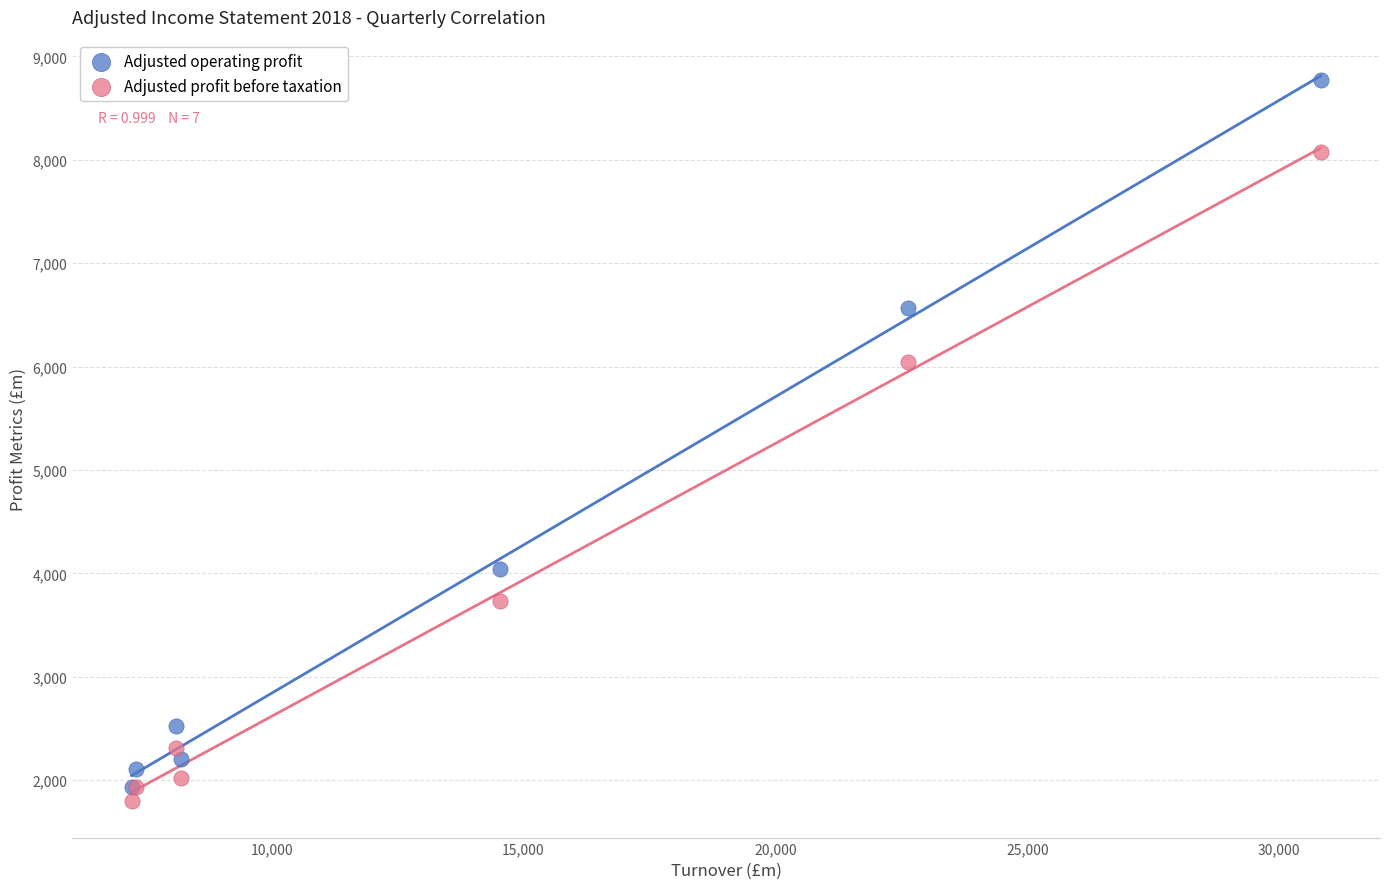

In the Adjusted operating profit series, what Y value is closest to 5350?

6568